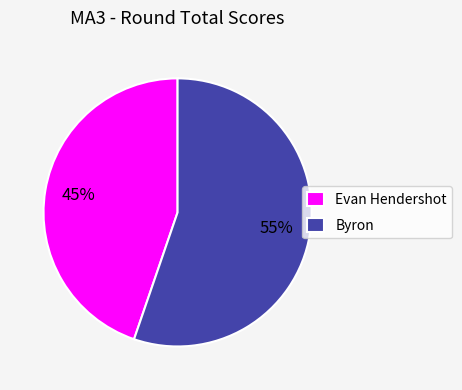

True or false: Byron accounts for 55% of the total.

True